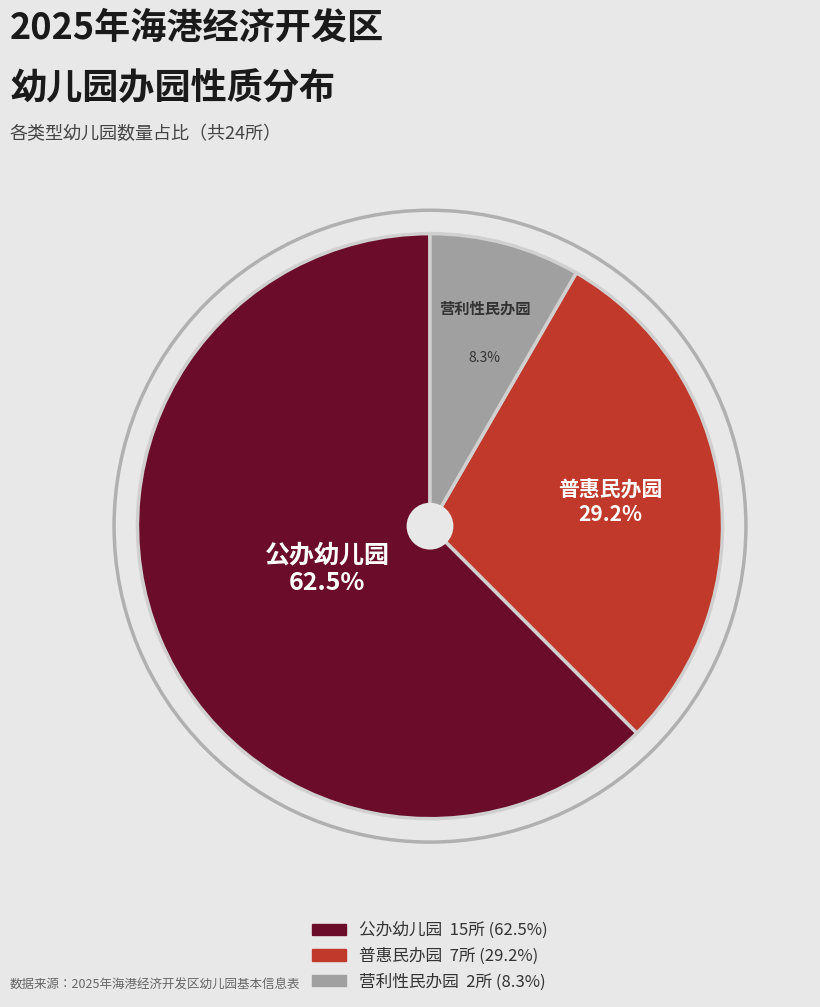

How many segments does this pie chart have?

3